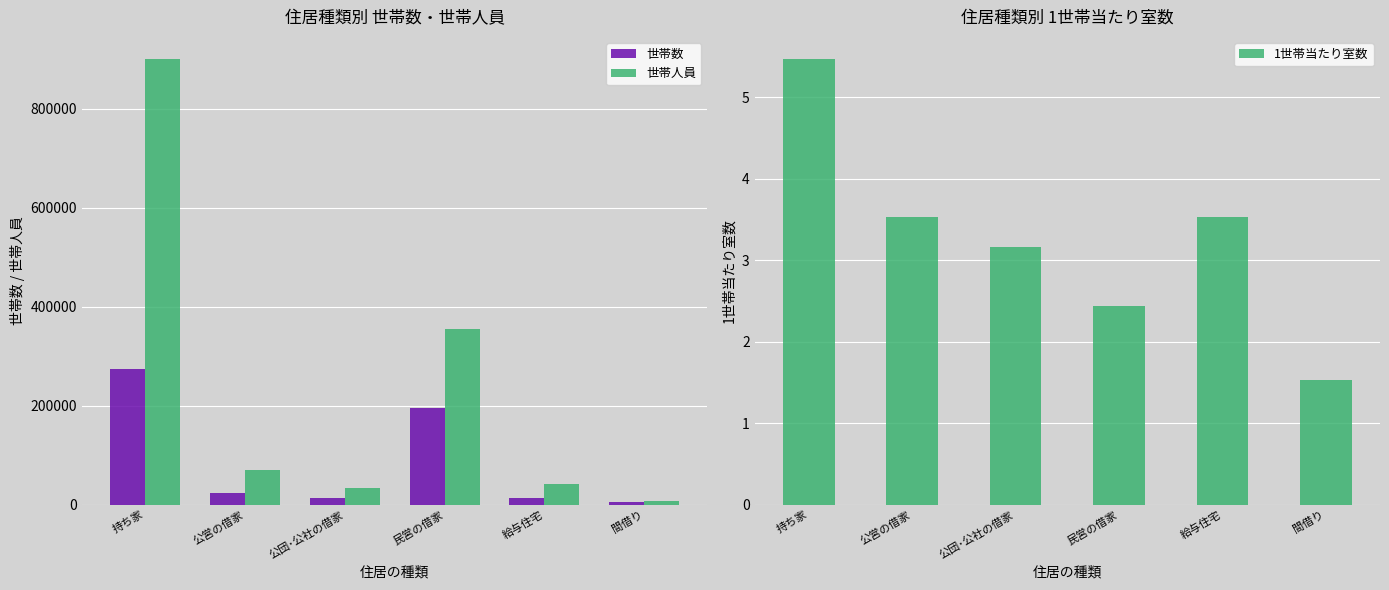

Which has a higher value, 給与住宅 or 民営の借家?

民営の借家